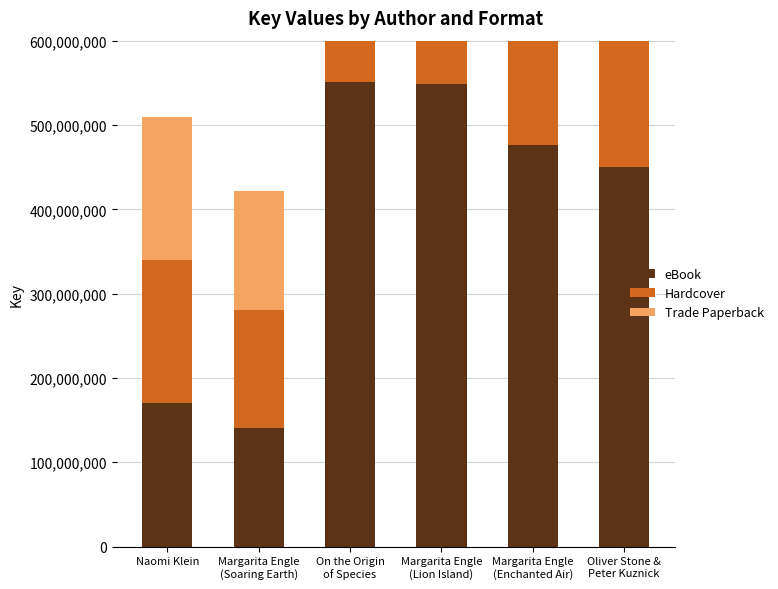

Reading left to right, transcribe all the data shown in this chart.

eBook: 169855196	140441250	550872137	548564762	476033514	450731722
Hardcover: 169855196	140441250	550872137	548564762	476033514	450731722
Trade Paperback: 169855196	140441250	0	548564762	476033514	450731722